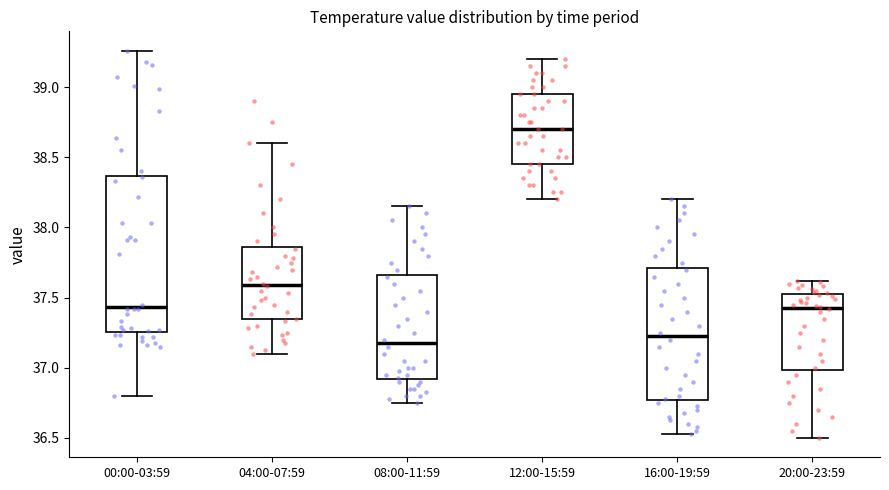

Reading left to right, read every box against the y-axis: the position of its median line, the range the box covers, and the ends of its whiskers. The values are not printed on the chart, so give them approximately, as read against the axis.

00:00-03:59: median 37.45, box 37.25 to 38.35, whiskers 36.80 to 39.25
04:00-07:59: median 37.60, box 37.35 to 37.85, whiskers 37.10 to 38.60
08:00-11:59: median 37.20, box 36.90 to 37.65, whiskers 36.75 to 38.15
12:00-15:59: median 38.70, box 38.45 to 38.95, whiskers 38.20 to 39.20
16:00-19:59: median 37.25, box 36.75 to 37.70, whiskers 36.55 to 38.20
20:00-23:59: median 37.45, box 37.00 to 37.50, whiskers 36.50 to 37.60